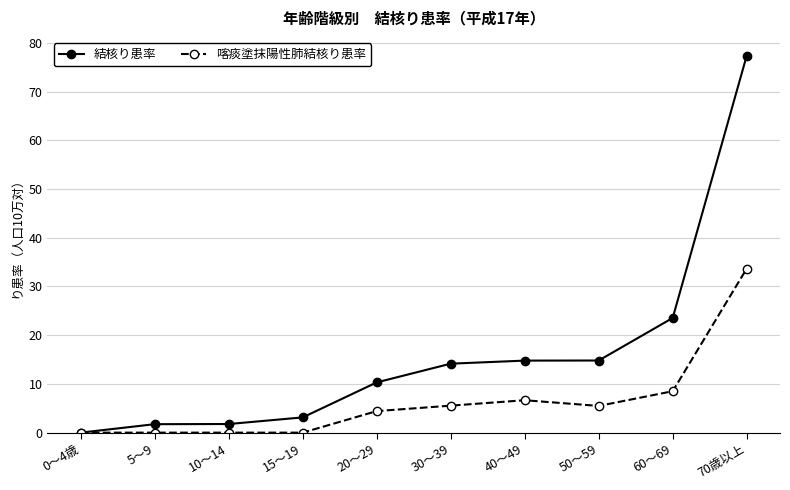

What is the difference between the maximum and minimum values in the 喀痰塗抹陽性肺結核り患率 series?

33.7